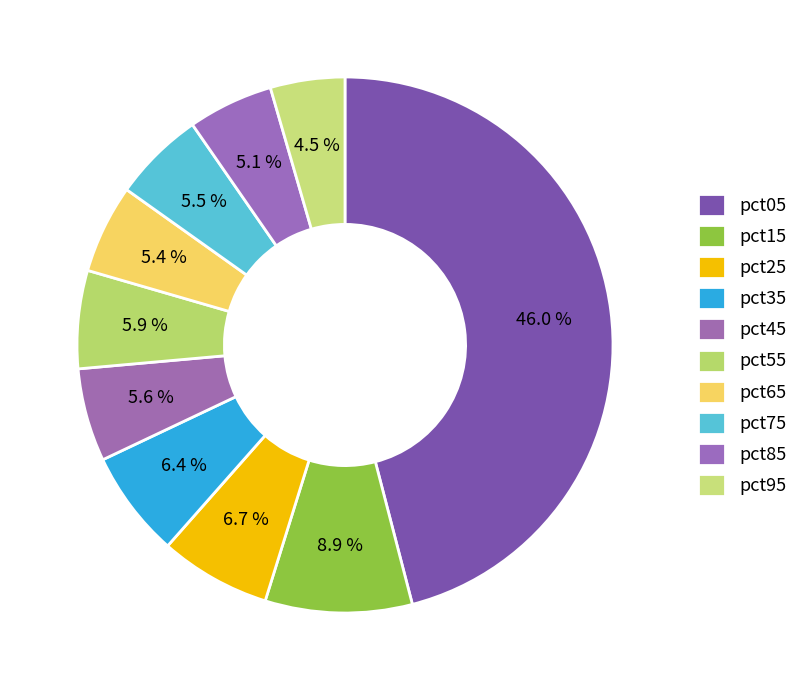

Do pct95 and pct75 together represent more than half of the pie?

No